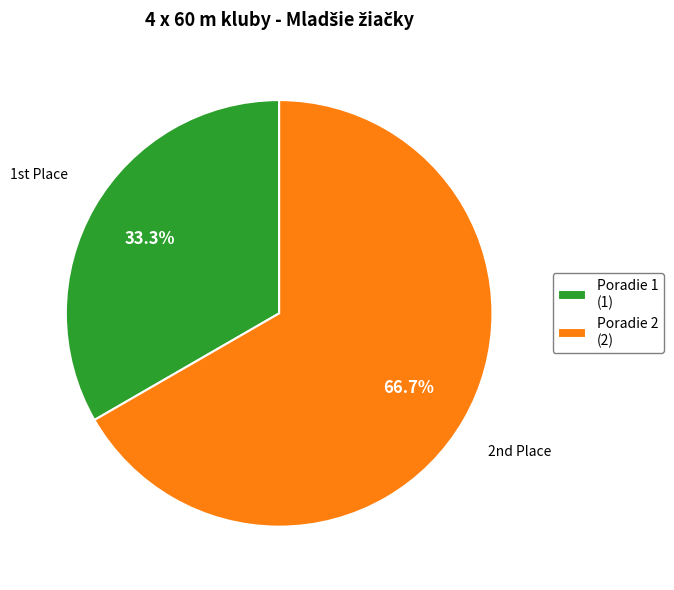

To the nearest percent, what is the average slice percentage?

50%